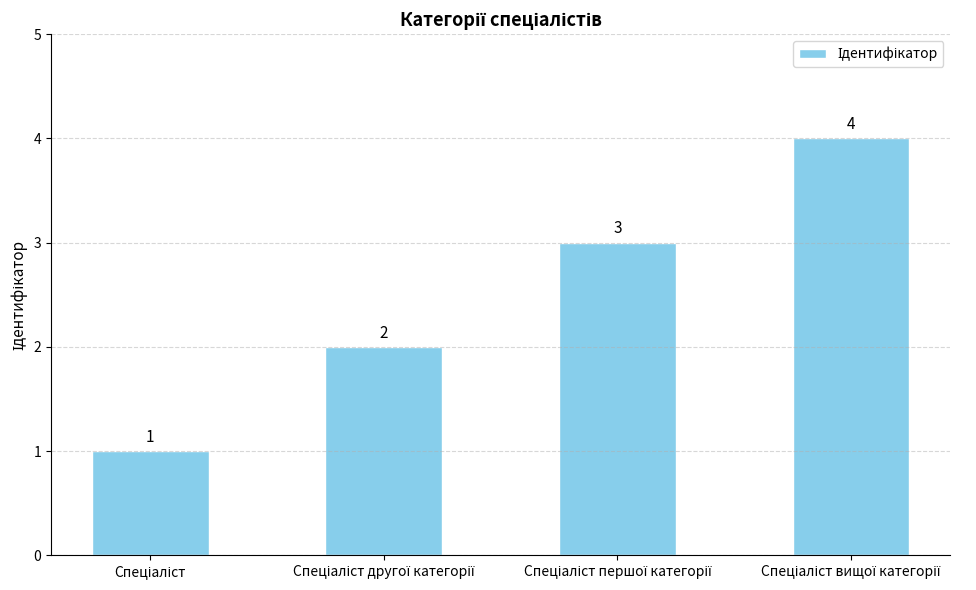

What is the difference between the maximum and minimum values?

3